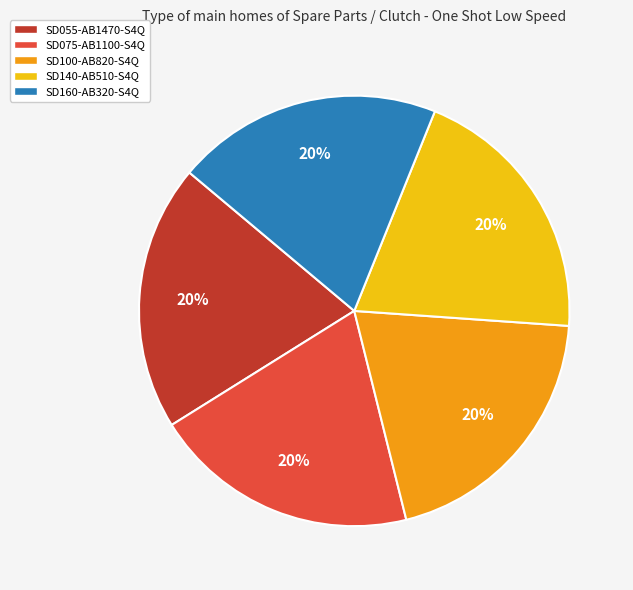

The SD055-AB1470-S4Q slice represents 20% of the pie. True or false?

True